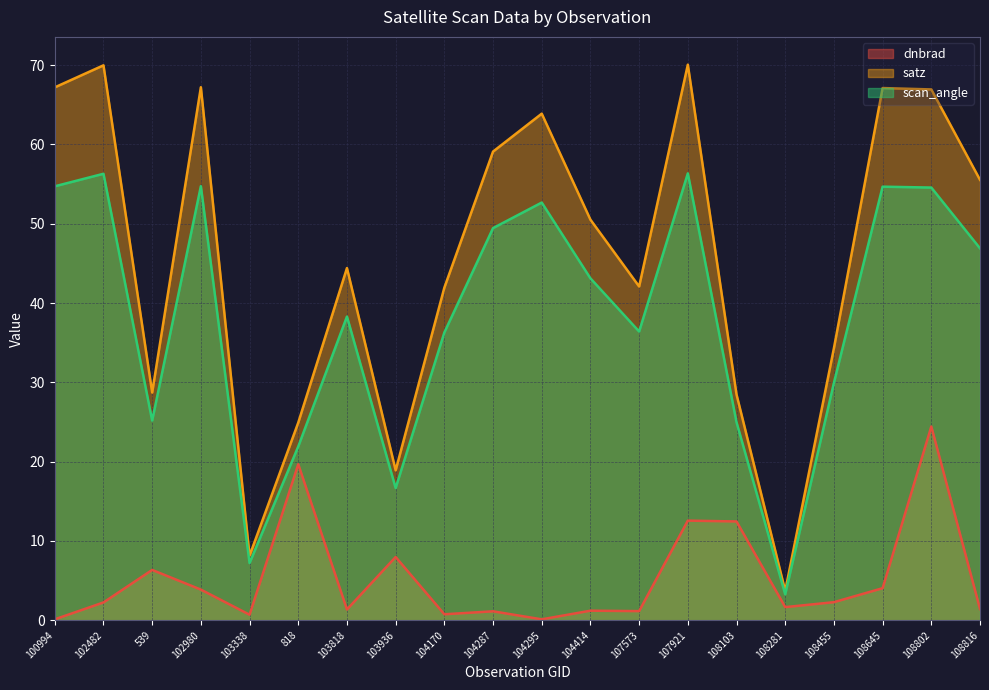

List the labels in order of scan_angle value, largest first.

107921, 102482, 102980, 100994, 108645, 108802, 104295, 104287, 108816, 104414, 103818, 107573, 104170, 108455, 539, 108103, 818, 103936, 103338, 108281